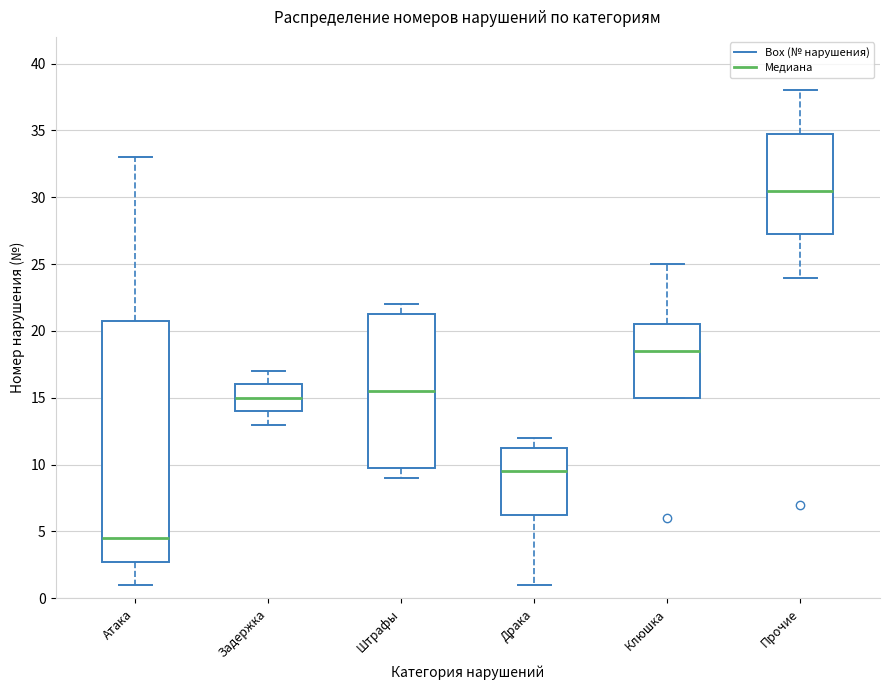

Where does the median line of the box for Задержка sit on the y-axis? The values are not printed on the chart, so give them approximately, as read against the axis.

15.0